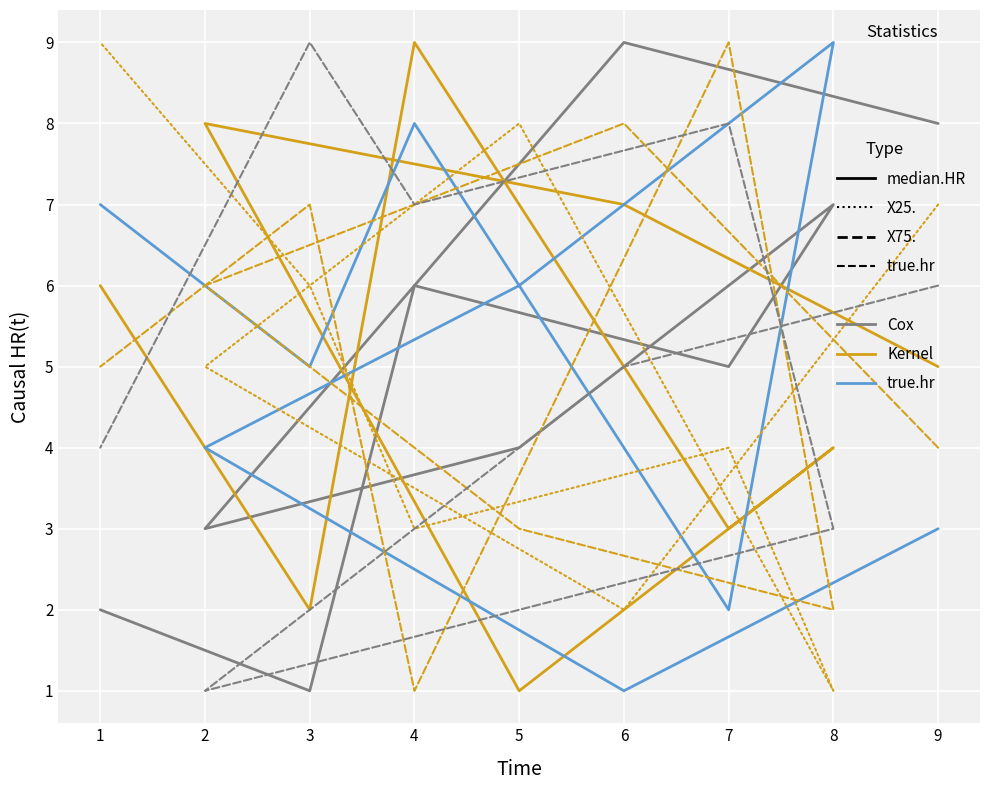

What is the total value across all series at 4?

34